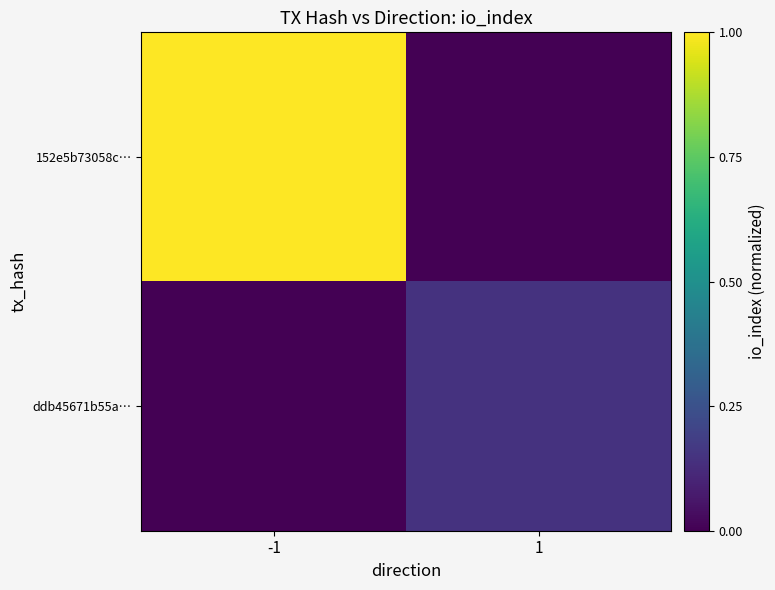

Rank the series at 1 from highest to lowest value.

ddb45671b55a…, 152e5b73058c…